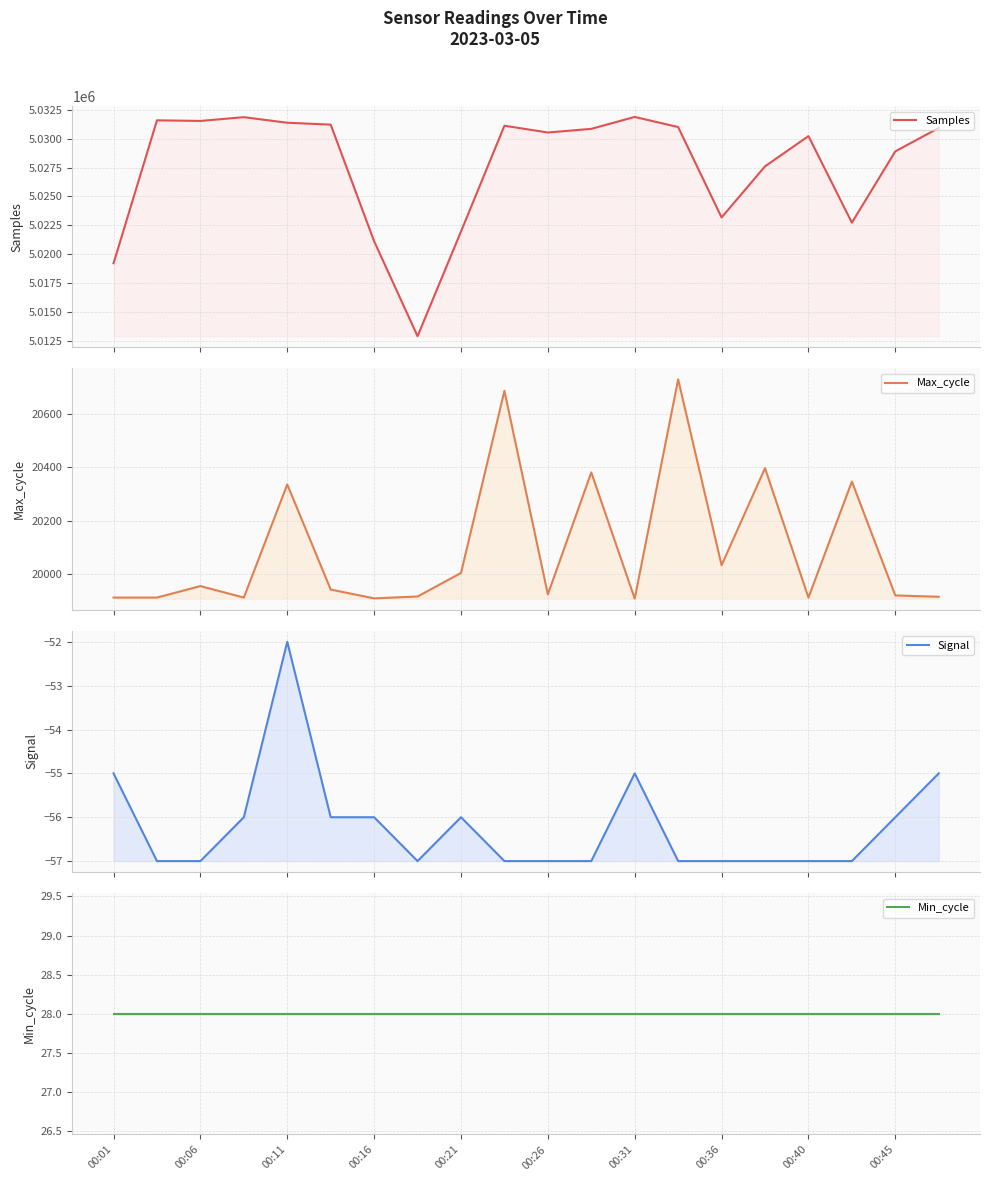

At which category does Max_cycle reach its first local peak?

00:06